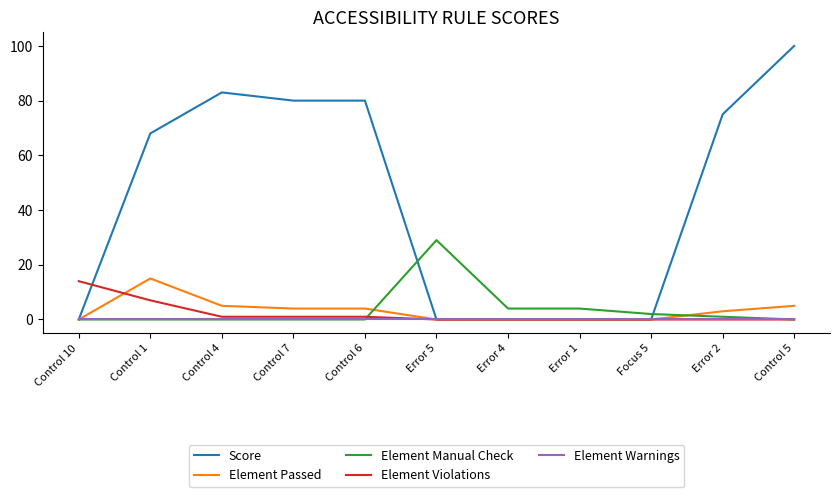

The Element Passed series shows 4 at Control 7. True or false?

True